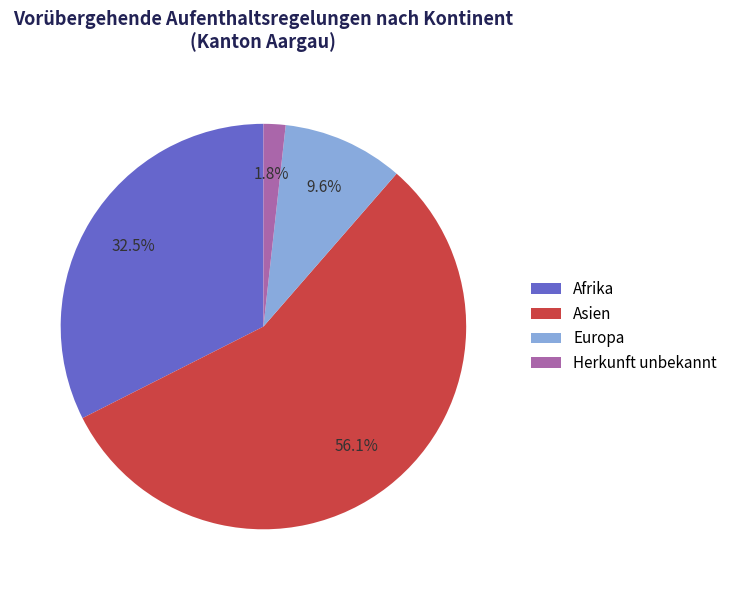

What is the ratio of the value at Afrika to the value at Europa?

3.4